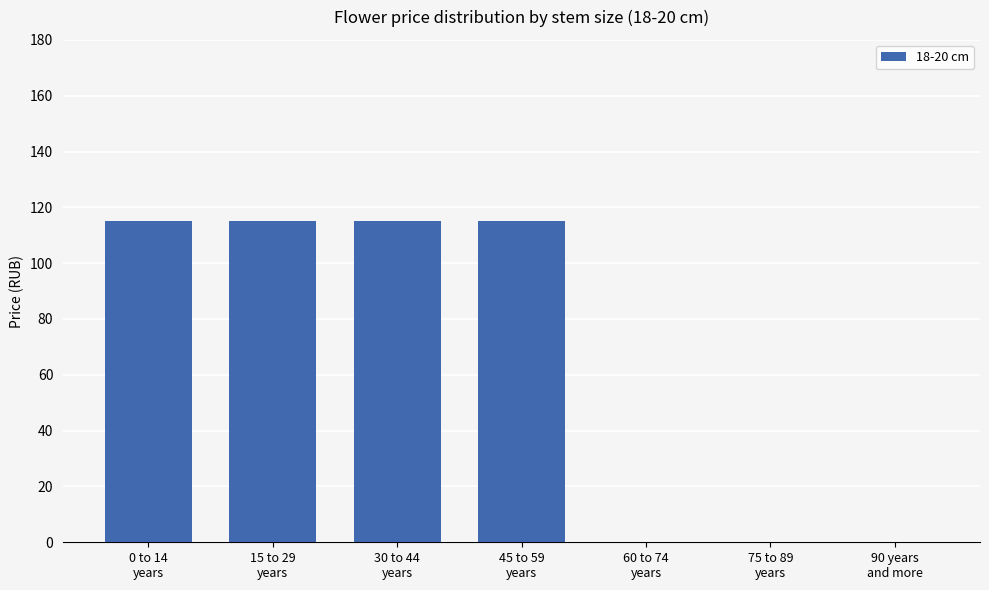

What is the greatest value displayed?

115